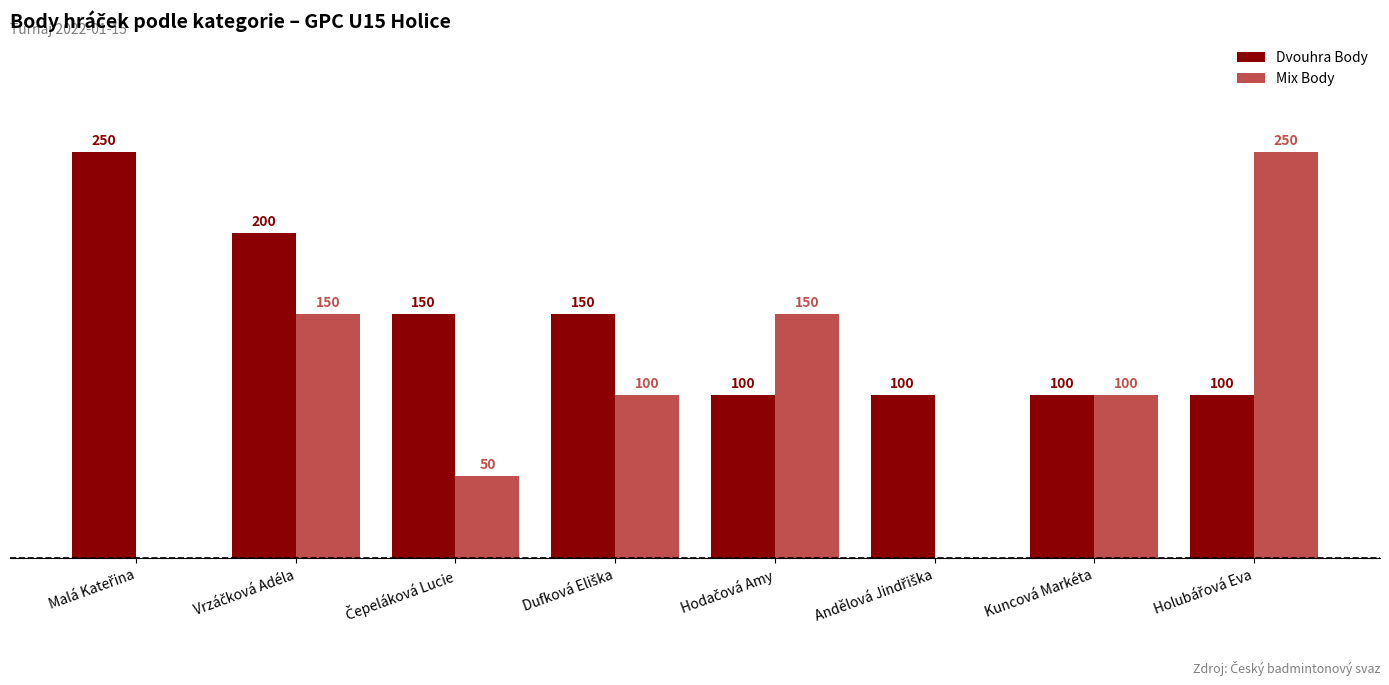

Which series has the largest total across all categories?

Dvouhra Body